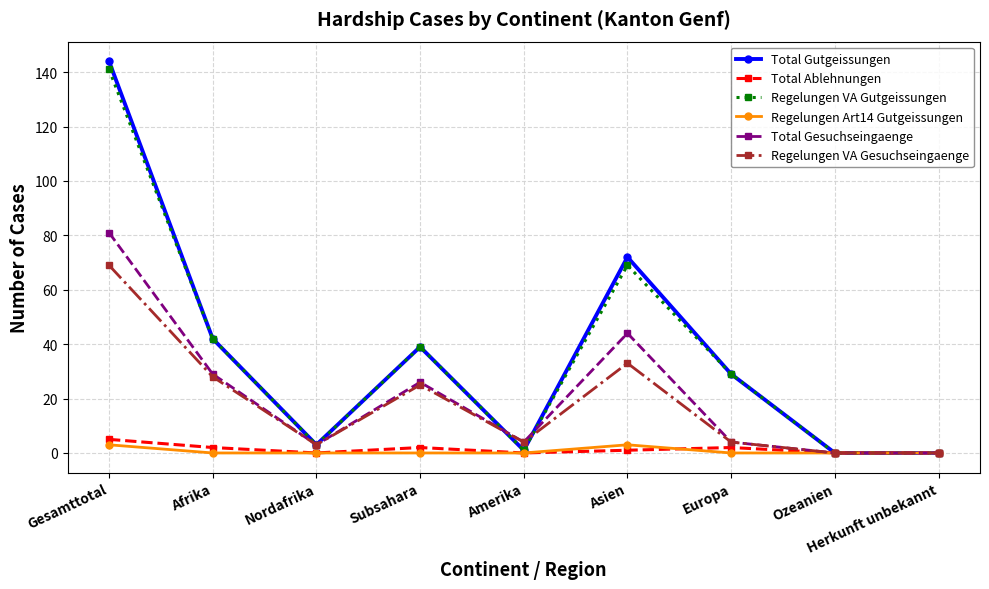

At which category does Total Ablehnungen reach its first local peak?

Subsahara